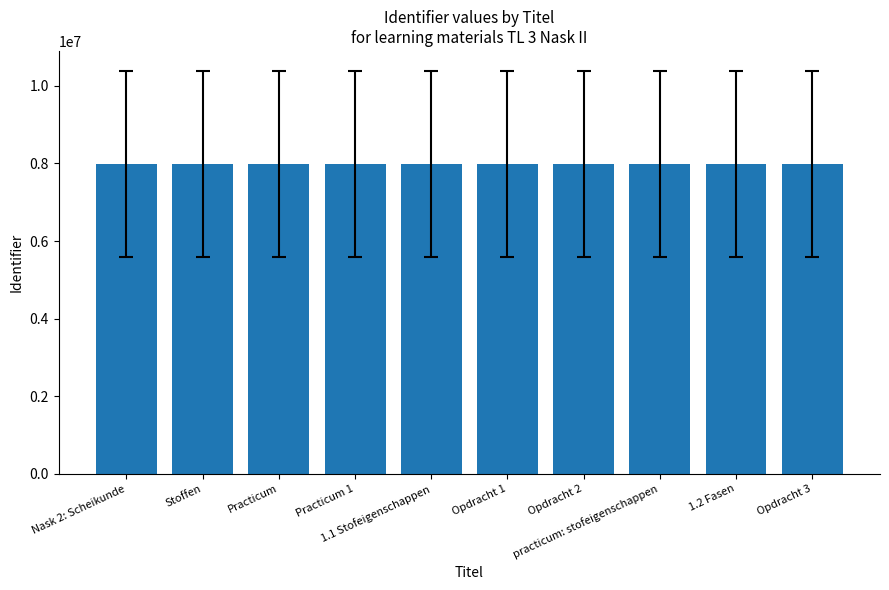

What is the difference between the second highest and minimum values?

5160